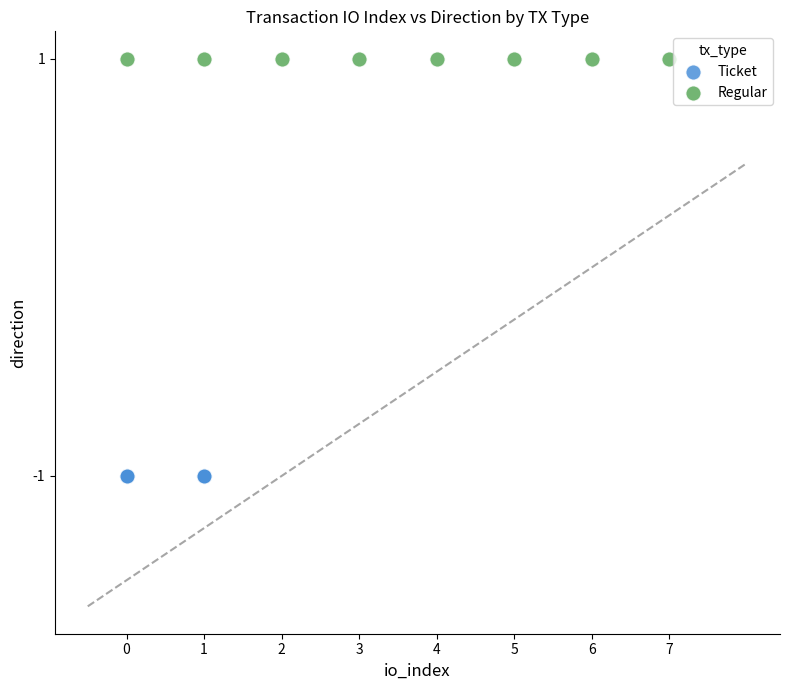

Which series reaches the minimum Y coordinate?

Ticket